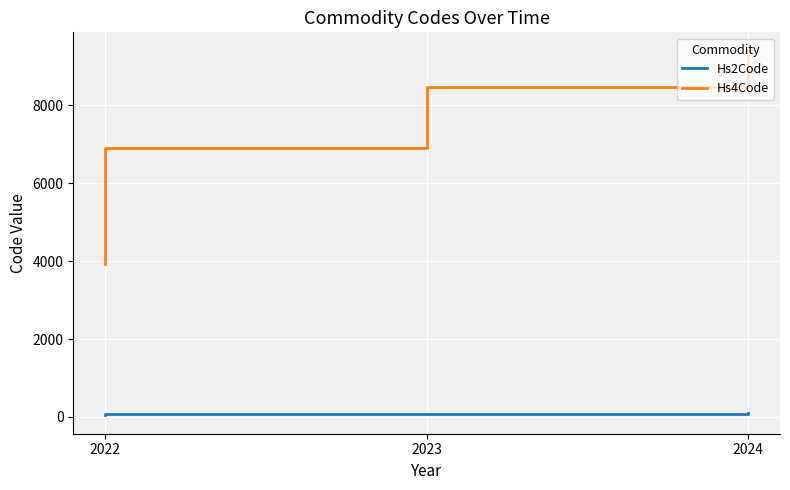

The value of Hs2Code at 2023 is 69. True or false?

True